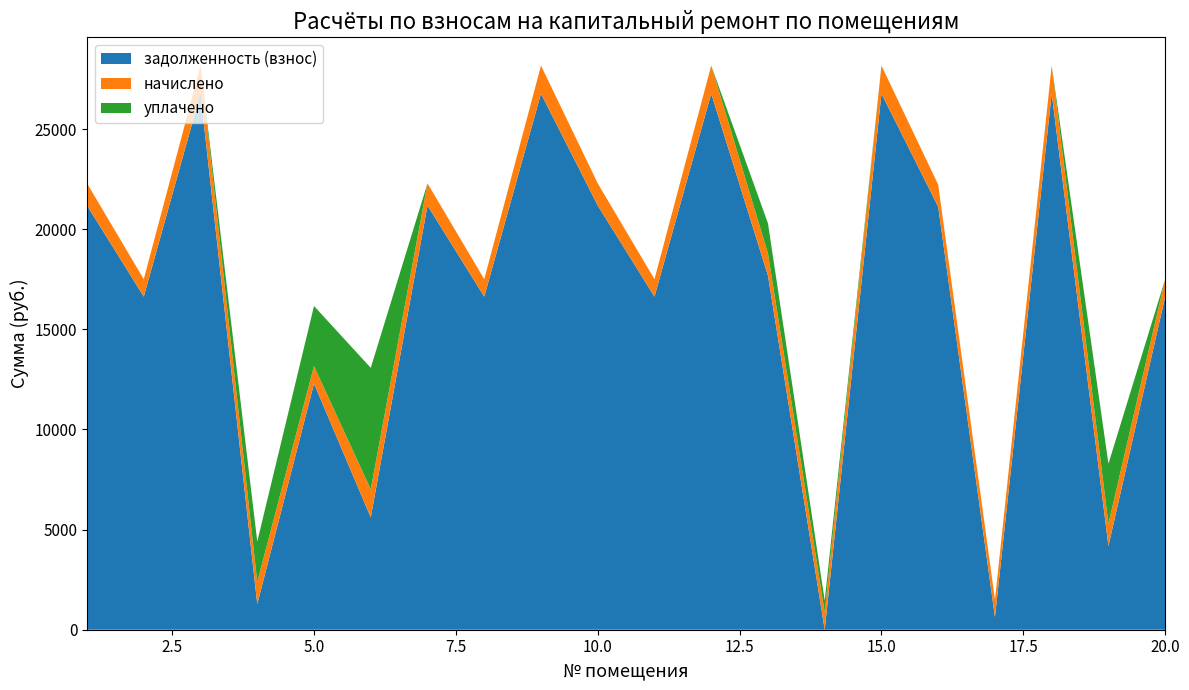

Reading left to right, extract all data points from this chart.

задолженность (взнос): 21179.5	16631.8	26766.8	1276.5	12291.8	5606.5	21179.5	16631.8	26766.8	21179.5	16631.8	26766.8	17679.5	1.0	26766.8	21114.6	631.8	26766.8	4179.5	16631.8
начислено: 1109.0	870.9	1401.6	1109.0	870.9	1401.6	1109.0	870.9	1401.6	1109.0	870.9	1401.6	1109.0	870.9	1401.6	1105.7	870.9	1401.6	1109.0	870.9
уплачено: 0.0	0.0	0.0	2018.5	3000.0	6067.1	0.0	0.0	0.0	0.0	0.0	0.0	1500.0	581.0	0.0	0.0	0.0	0.0	3000.0	0.0